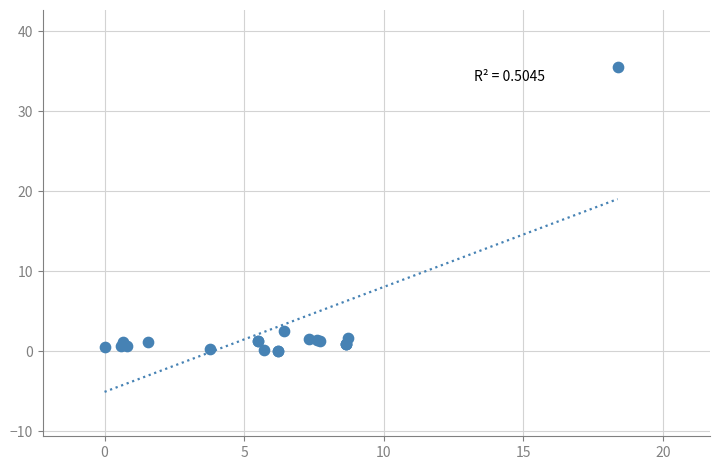

What Y value in the scatter plot is closest to 17?

2.5